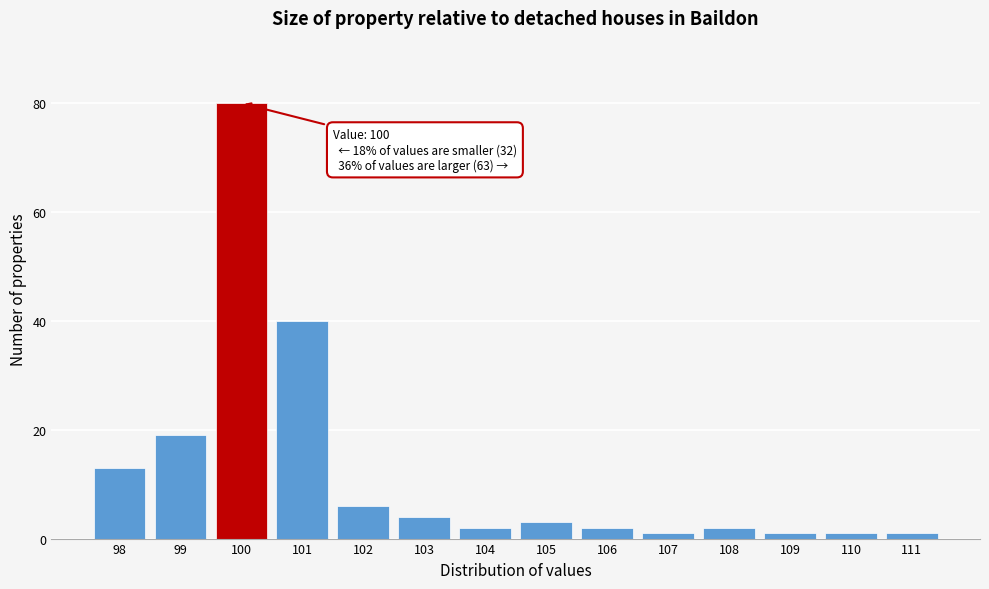

Reading left to right, extract all data points from this chart.

98=13	99=19	100=80	101=40	102=6	103=4	104=2	105=3	106=2	107=1	108=2	109=1	110=1	111=1